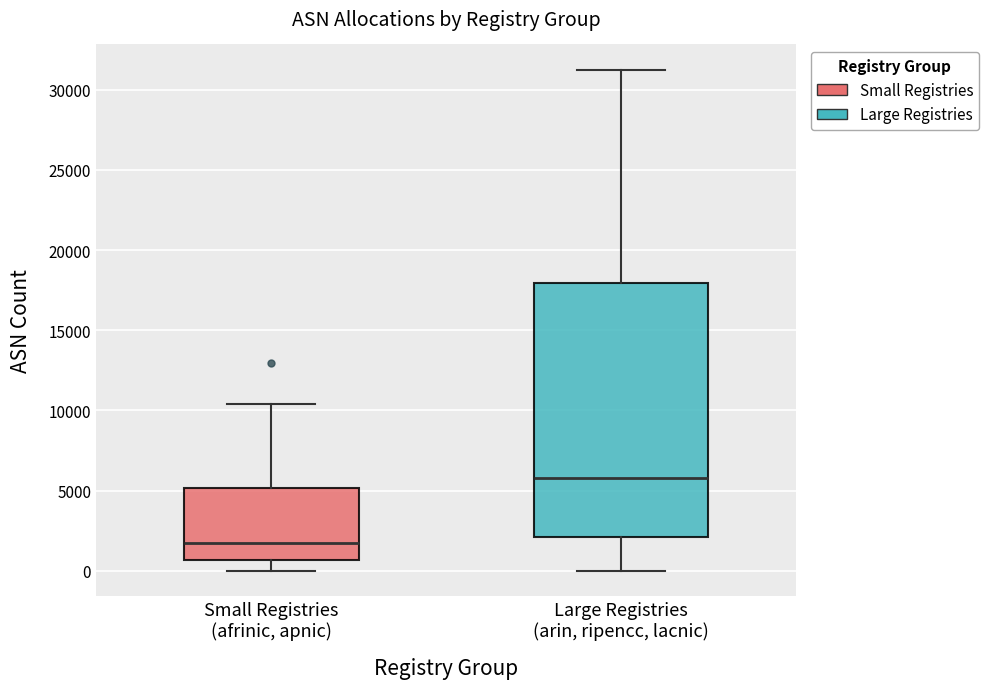

Where does the upper whisker of the box for Small Registries (afrinic, apnic) end on the y-axis? The values are not printed on the chart, so give them approximately, as read against the axis.

10500